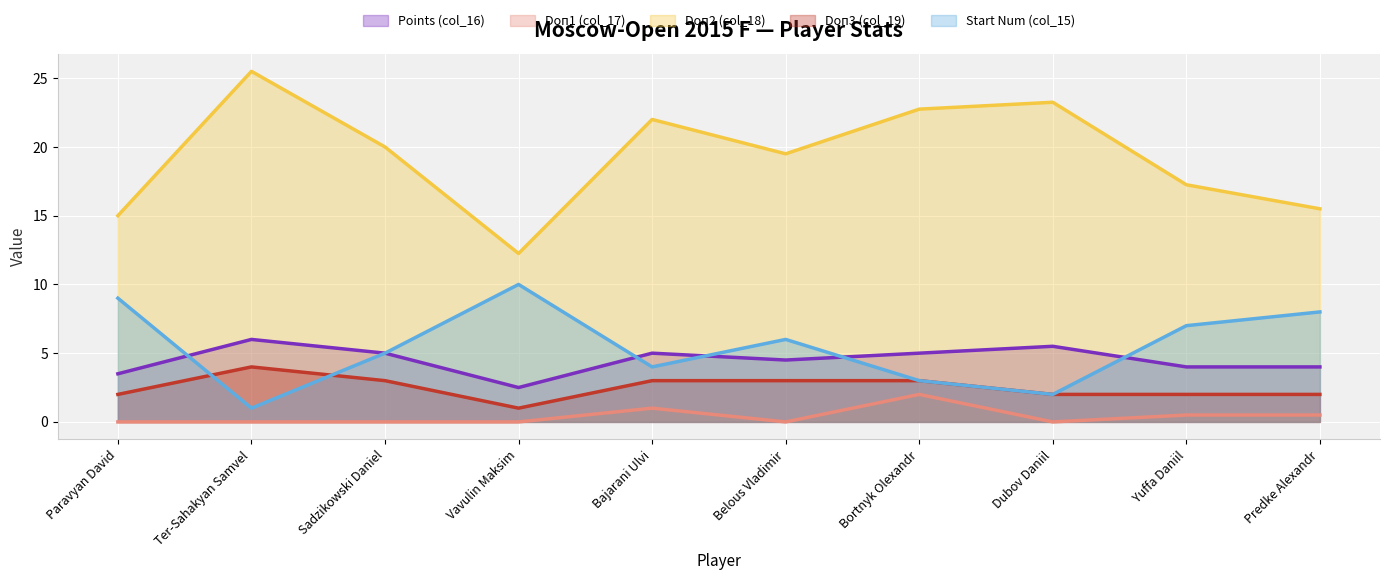

What are all the series names shown in the legend?

Points (col_16), Doп1 (col_17), Doп2 (col_18), Doп3 (col_19), Start Num (col_15)